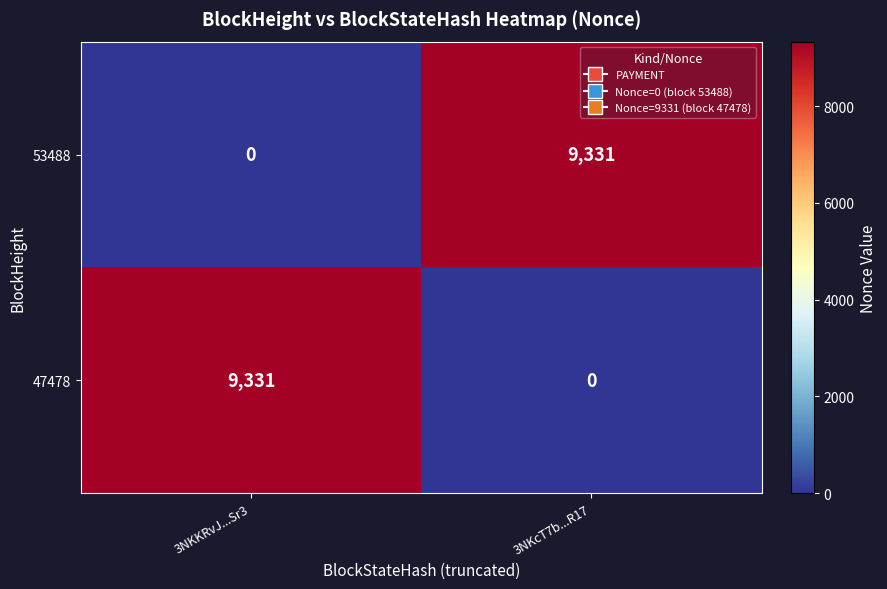

The value of 53488 at 3NKcT7b...R17 is 12393. True or false?

False